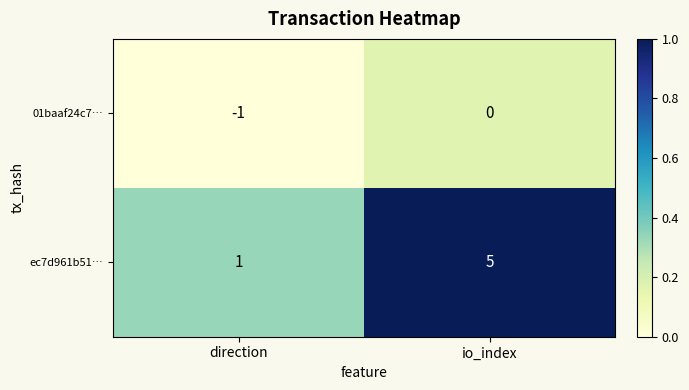

Reading left to right, what are all the values shown in this chart?

01baaf24c7…: direction=-1	io_index=0
ec7d961b51…: direction=1	io_index=5